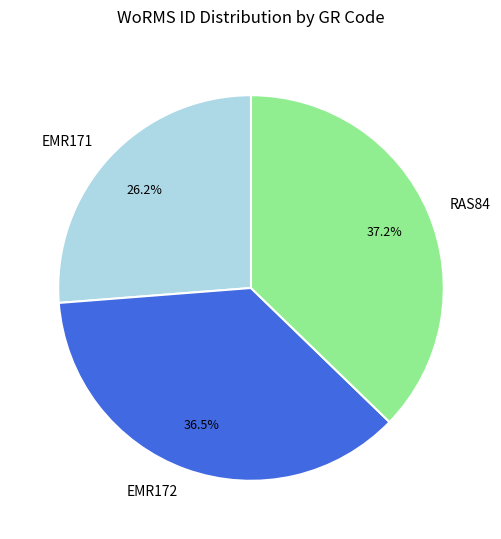

How many segments does this pie chart have?

3